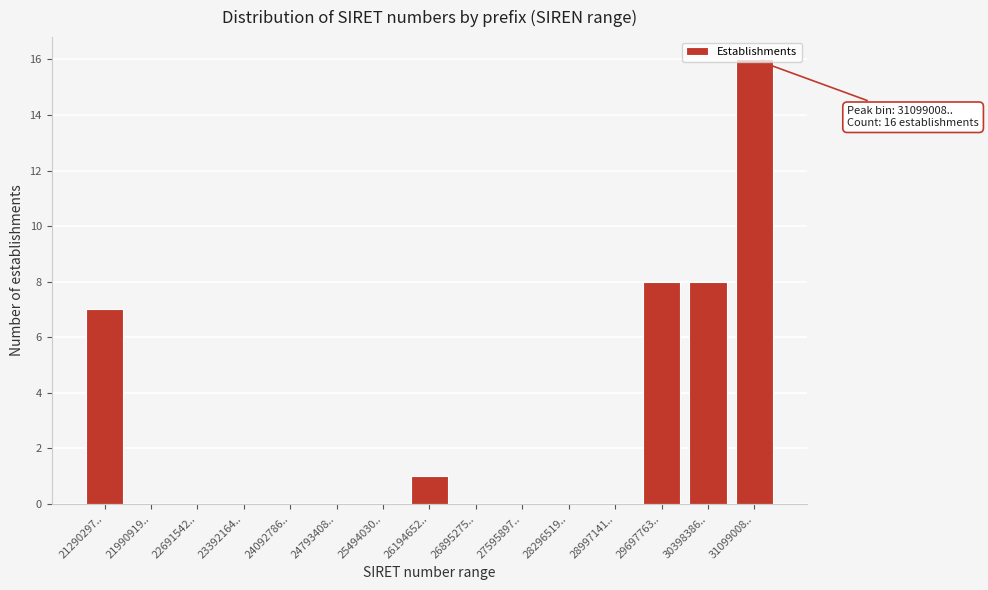

True or false: the data shows 0 at 24793408...

True